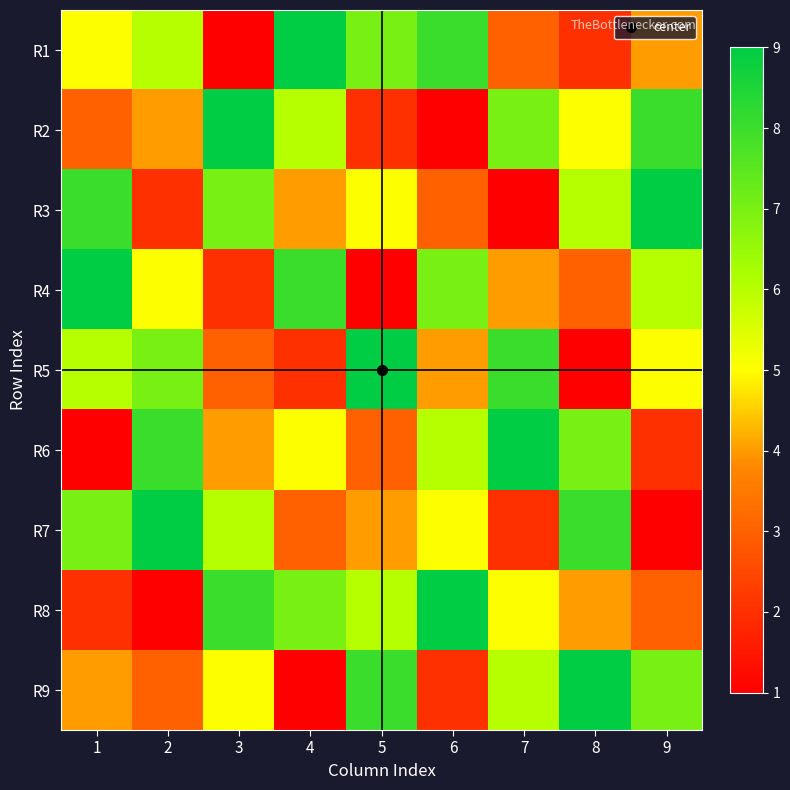

Which category has the highest value across all series?

4